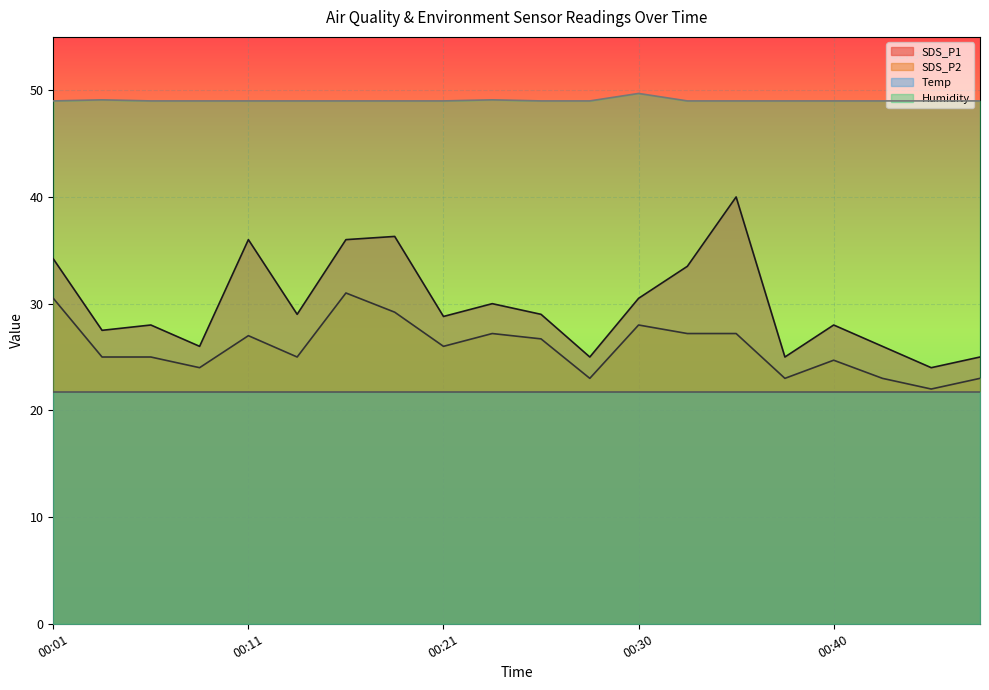

How many values in the Humidity series exceed 49?

3